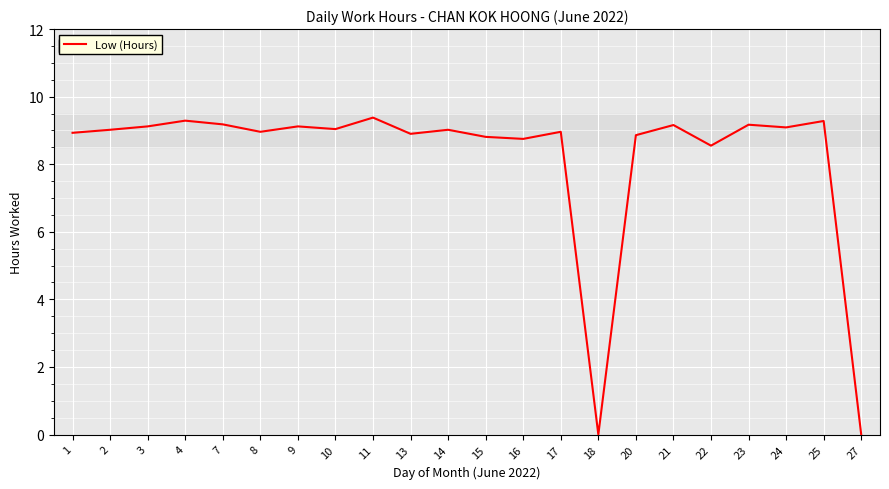

What is the greatest value displayed?

9.4